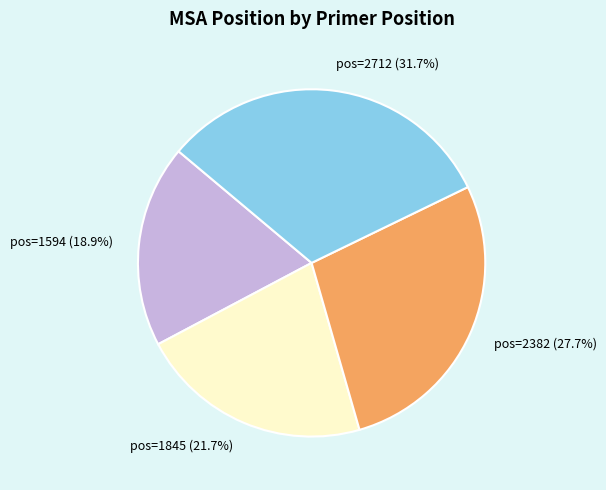

Is there a majority slice in this chart?

No